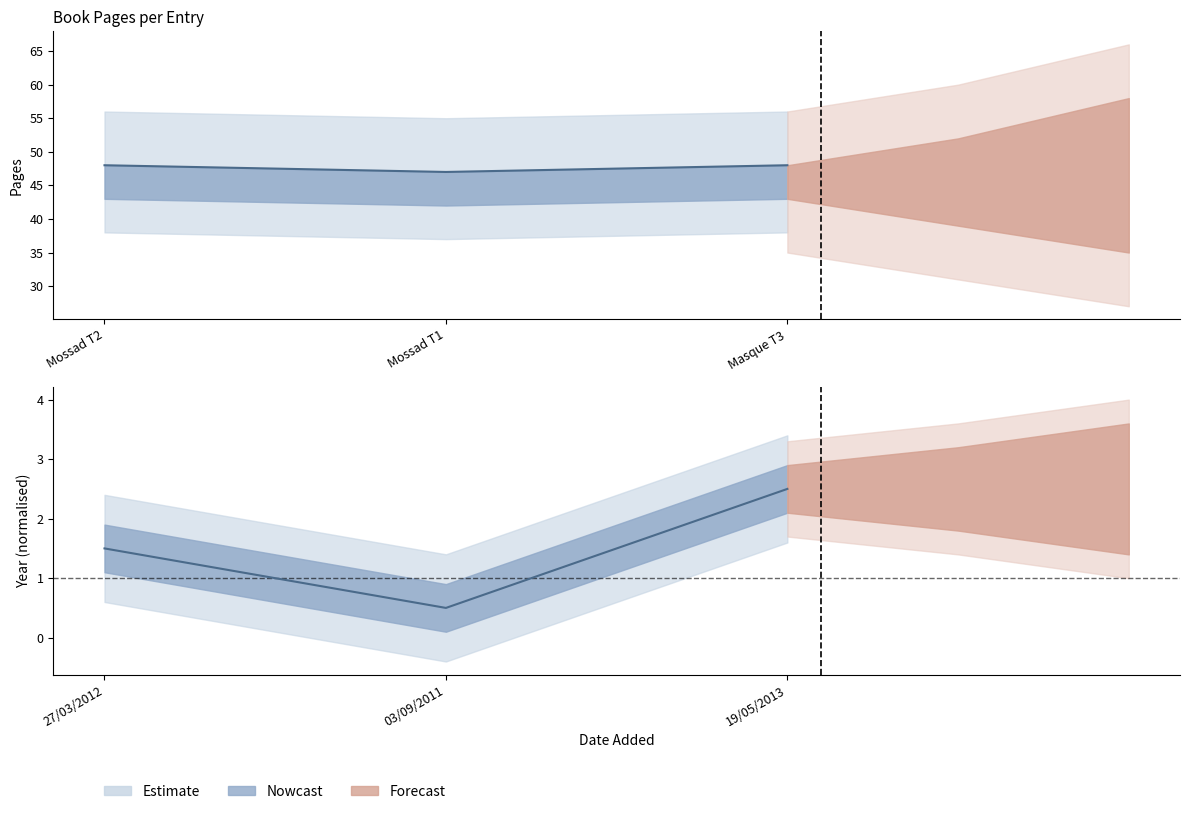

Is the value of pages at 03/09/2011 greater than the value of year at 19/05/2013?

Yes